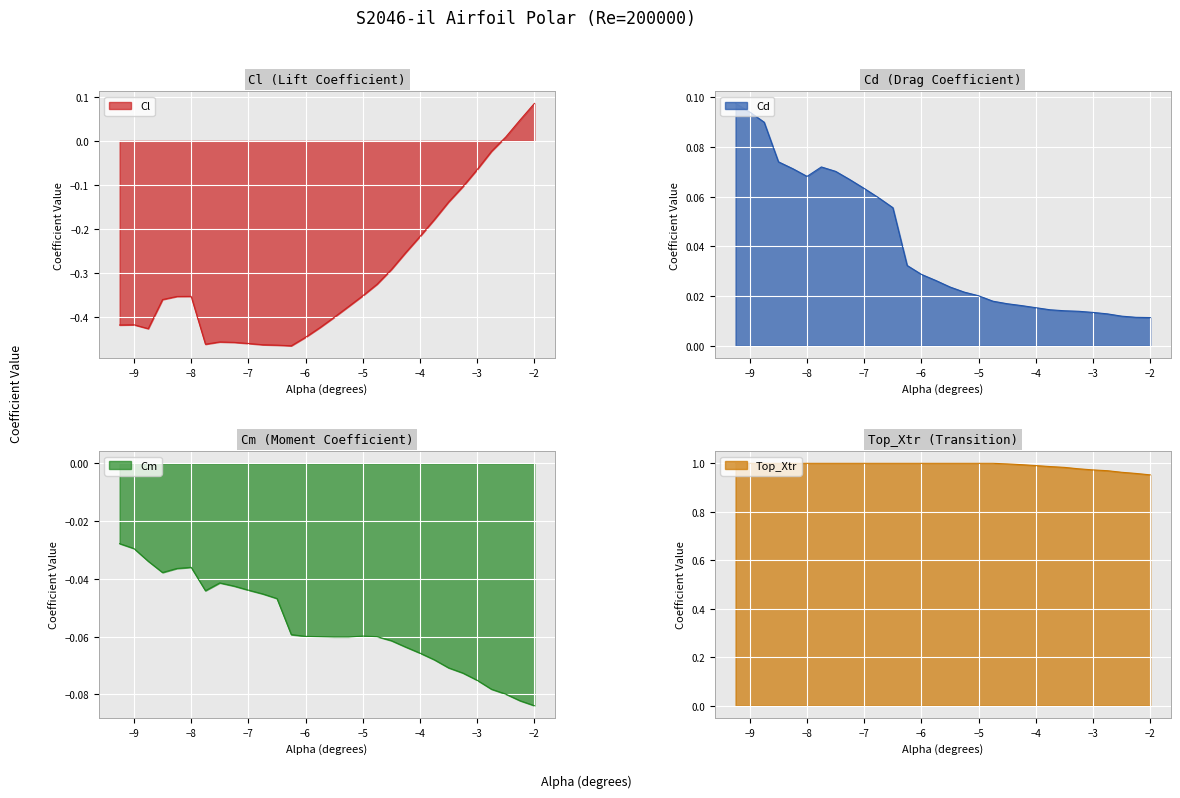

How many interior local valleys does the Cd series have?

1